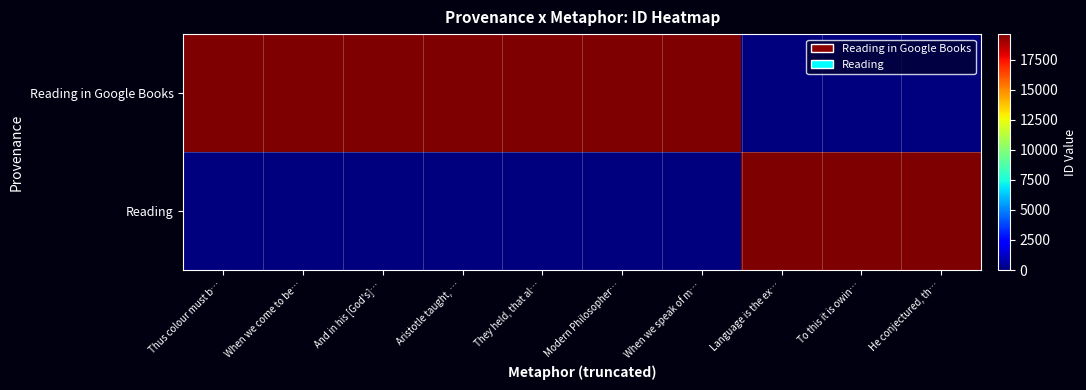

At which category is the sum across all series the highest?

He conjectured, th…